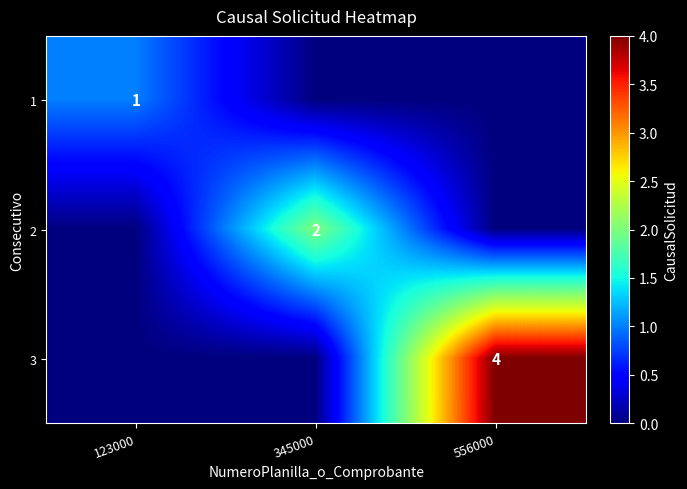

Is the value of 1 at 123000 greater than the value of 2 at 345000?

No